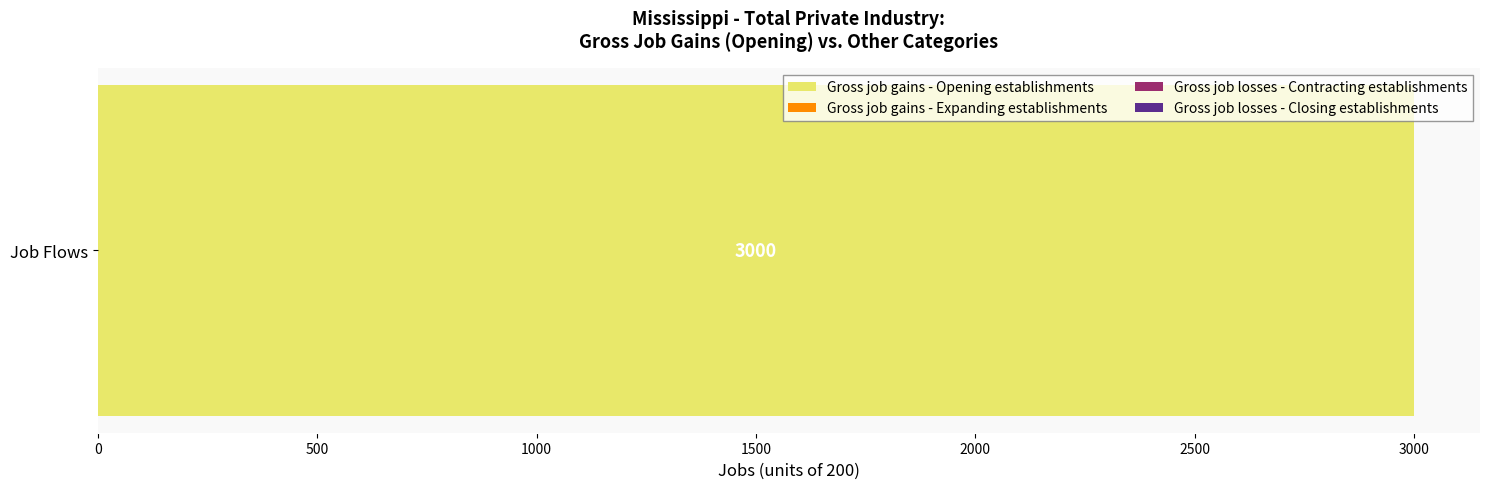

At 2000, list the series in order from smallest to largest.

Gross job gains - Expanding establishments, Gross job losses - Contracting establishments, Gross job losses - Closing establishments, Gross job gains - Opening establishments